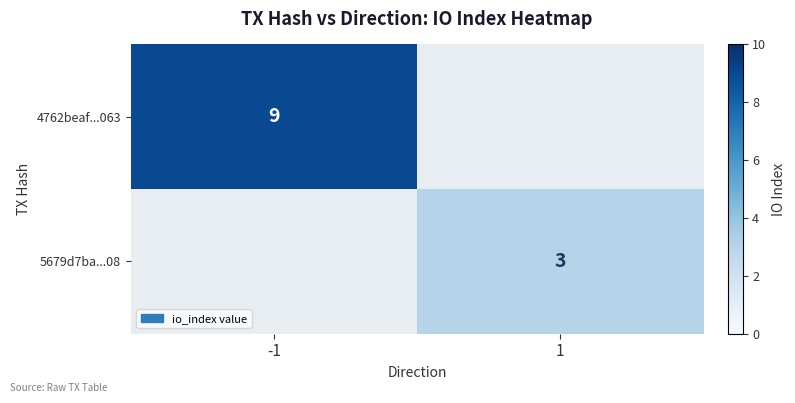

What is the maximum value shown in the chart?

9.0